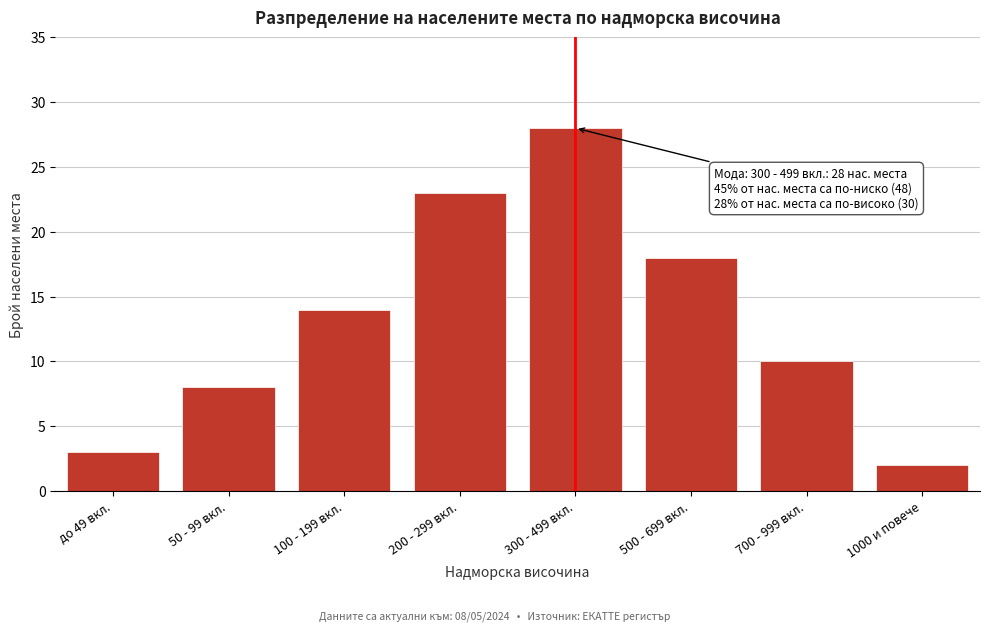

Reading right to left, what are all the values shown in this chart?

2	10	18	28	23	14	8	3